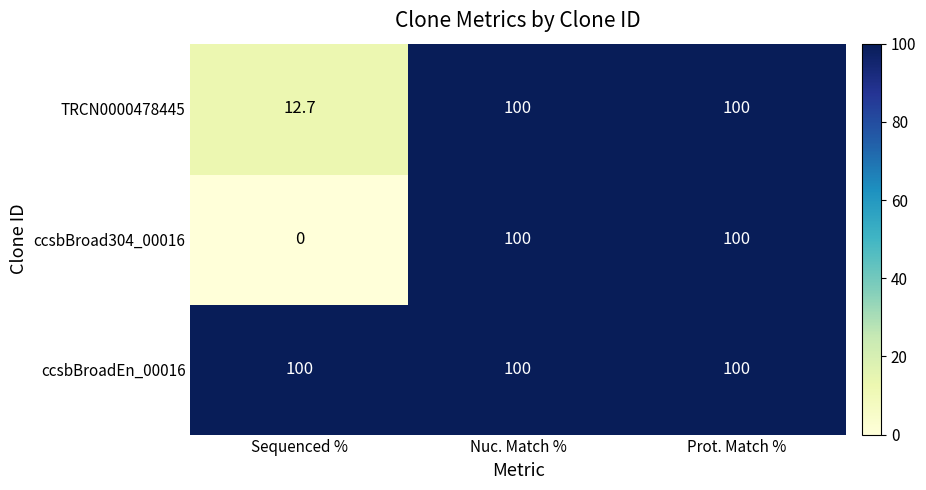

Reading left to right, transcribe all the data shown in this chart.

TRCN0000478445: 12.7	100.0	100.0
ccsbBroad304_00016: 0.0	100.0	100.0
ccsbBroadEn_00016: 100.0	100.0	100.0